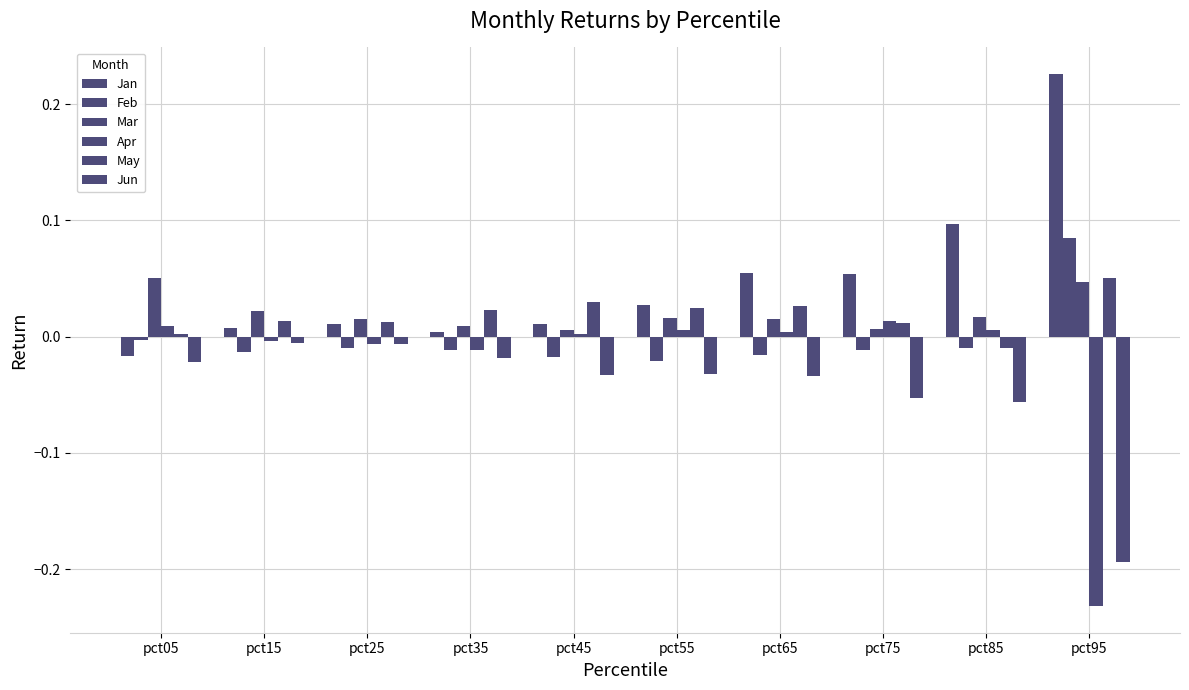

Does the chart contain stacked bars?

No